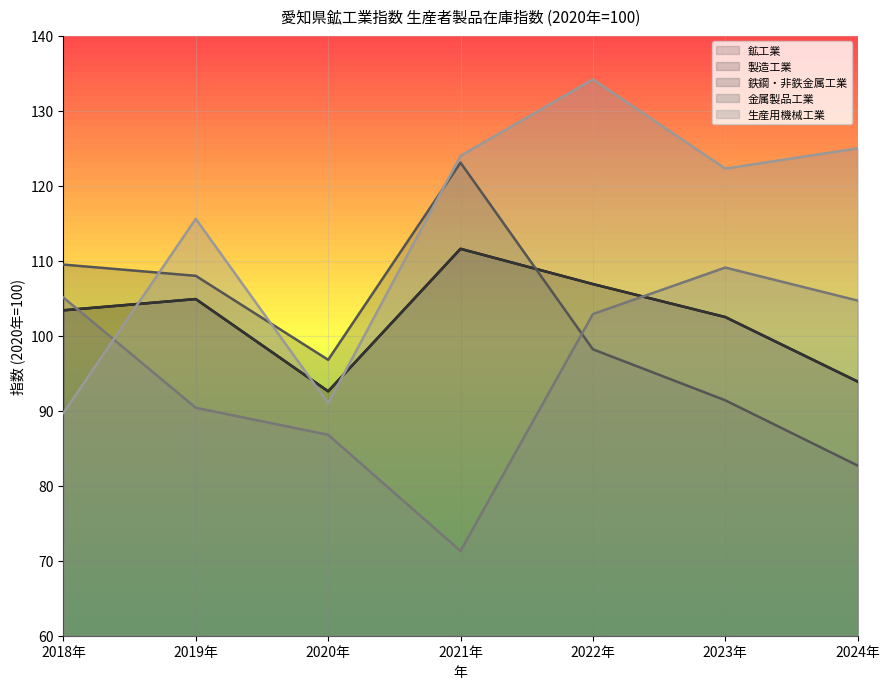

What are all the series names shown in the legend?

鉱工業, 製造工業, 鉄鋼・非鉄金属工業, 金属製品工業, 生産用機械工業